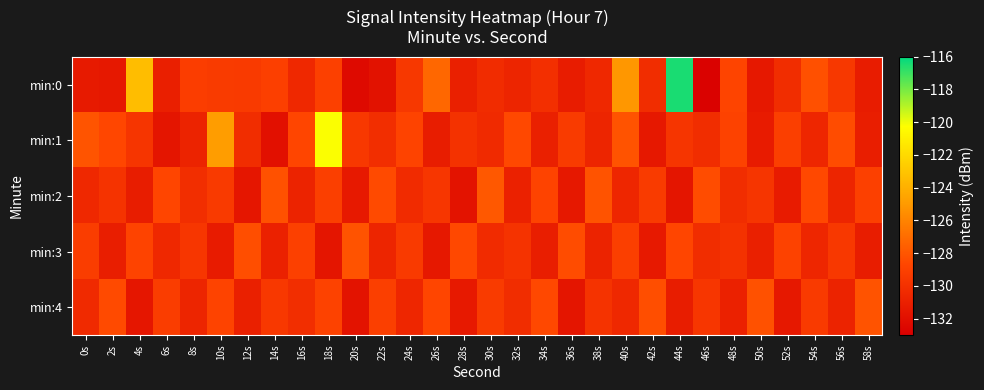

Reading left to right, extract all data points from this chart.

min:0: 0s=-131.3	2s=-131.5	4s=-123.4	6s=-131.0	8s=-129.2	10s=-129.3	12s=-129.4	14s=-129.1	16s=-130.4	18s=-129.0	20s=-132.3	22s=-131.9	24s=-129.5	26s=-127.3	28s=-131.0	30s=-130.2	32s=-130.7	34s=-130.1	36s=-131.2	38s=-130.5	40s=-125.1	42s=-130.2	44s=-116.4	46s=-132.8	48s=-128.8	50s=-131.5	52s=-130.2	54s=-128.2	56s=-129.5	58s=-131.2
min:1: 0s=-128.0	2s=-128.7	4s=-129.7	6s=-131.7	8s=-130.8	10s=-124.9	12s=-130.2	14s=-131.9	16s=-128.7	18s=-120.2	20s=-129.5	22s=-130.1	24s=-128.8	26s=-131.2	28s=-129.9	30s=-130.4	32s=-128.6	34s=-131.0	36s=-129.3	38s=-130.7	40s=-128.1	42s=-131.5	44s=-129.7	46s=-130.2	48s=-128.9	50s=-131.3	52s=-129.1	54s=-130.6	56s=-128.4	58s=-131.1
min:2: 0s=-130.5	2s=-129.8	4s=-131.2	6s=-128.7	8s=-130.1	10s=-129.4	12s=-131.6	14s=-128.2	16s=-130.8	18s=-129.1	20s=-131.4	22s=-128.5	24s=-130.3	26s=-129.6	28s=-131.8	30s=-127.9	32s=-130.9	34s=-128.8	36s=-131.5	38s=-128.1	40s=-130.6	42s=-129.3	44s=-131.7	46s=-128.4	48s=-130.2	50s=-129.7	52s=-131.3	54s=-128.6	56s=-130.7	58s=-129.0
min:3: 0s=-129.2	2s=-131.1	4s=-128.8	6s=-130.5	8s=-129.6	10s=-131.3	12s=-128.3	14s=-130.9	16s=-129.0	18s=-131.7	20s=-128.1	22s=-130.7	24s=-129.4	26s=-131.5	28s=-128.6	30s=-130.3	32s=-129.8	34s=-131.1	36s=-128.4	38s=-130.8	40s=-129.1	42s=-131.4	44s=-128.7	46s=-130.2	48s=-129.9	50s=-131.0	52s=-128.9	54s=-130.6	56s=-129.5	58s=-131.2
min:4: 0s=-130.4	2s=-128.5	4s=-131.6	6s=-129.2	8s=-130.7	10s=-128.8	12s=-131.0	14s=-129.5	16s=-130.1	18s=-128.9	20s=-131.8	22s=-129.1	24s=-130.6	26s=-128.7	28s=-131.4	30s=-129.3	32s=-130.2	34s=-128.6	36s=-131.7	38s=-129.8	40s=-130.5	42s=-128.3	44s=-131.2	46s=-129.6	48s=-130.9	50s=-128.2	52s=-131.5	54s=-129.4	56s=-130.8	58s=-128.1